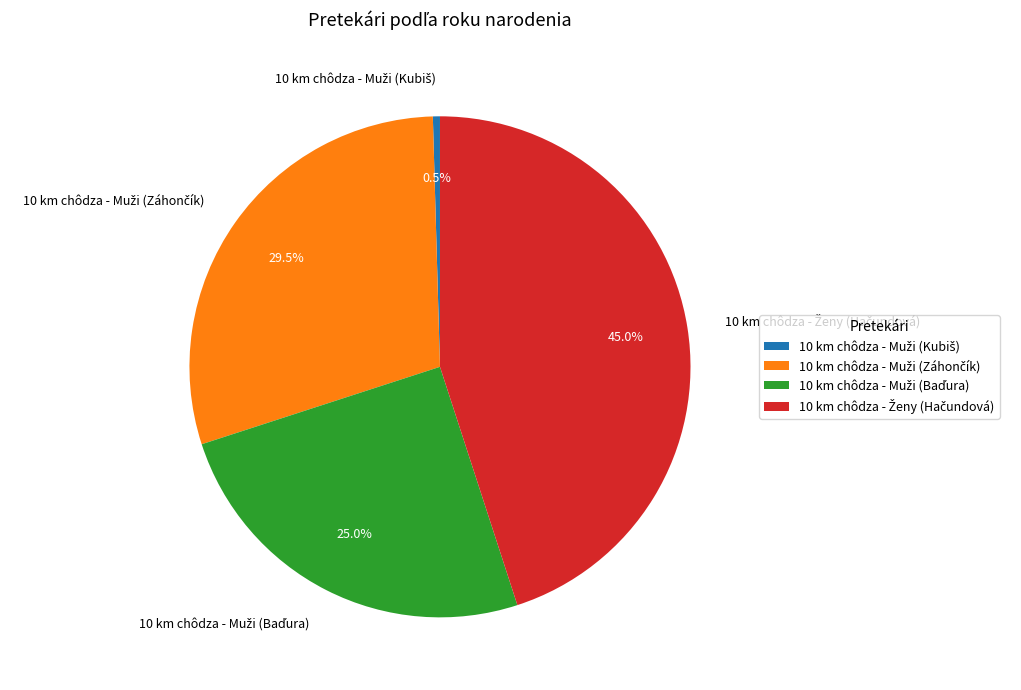

Is there a majority slice in this chart?

No